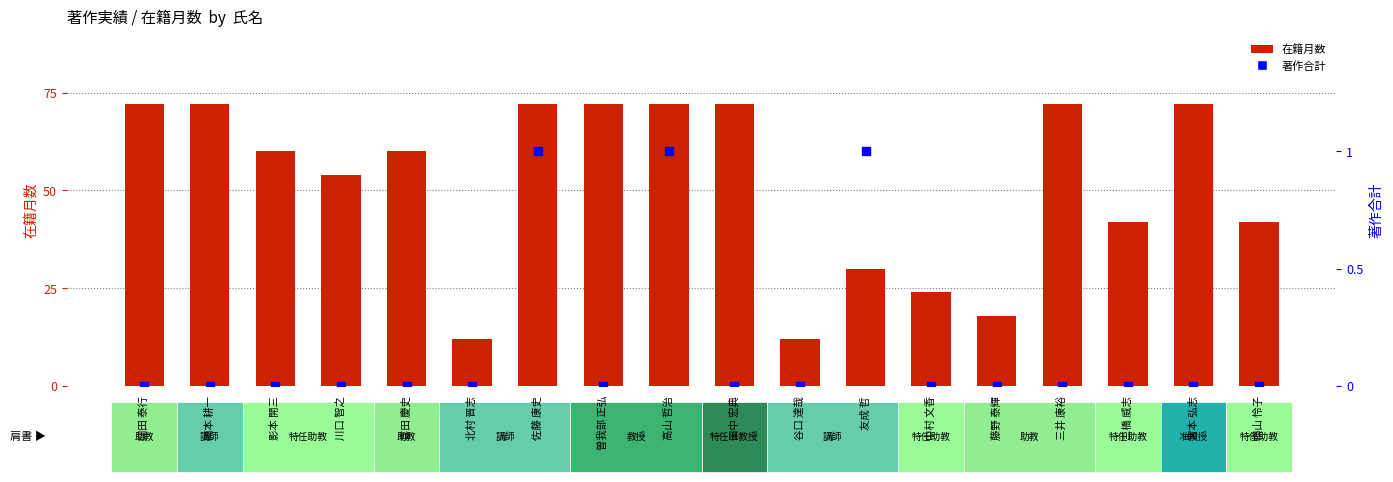

What are all the series names shown in the legend?

在籍月数, 著作合計